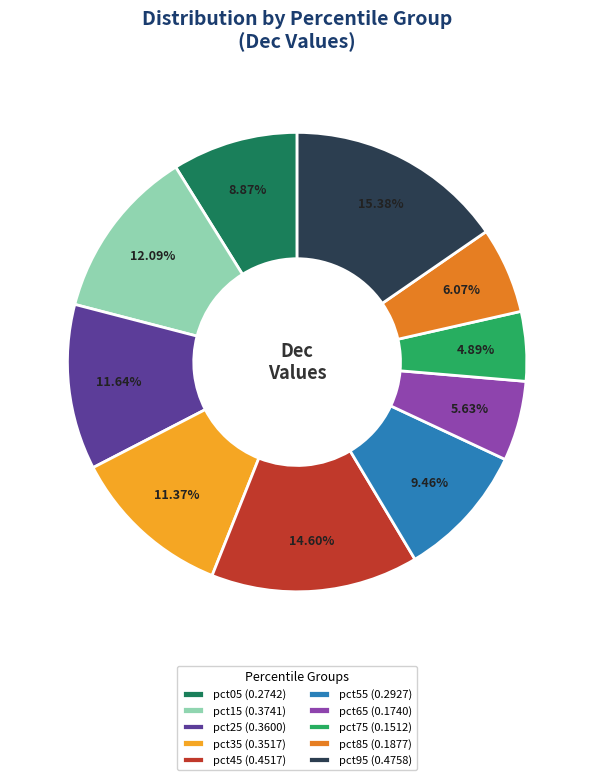

To the nearest percent, what is the difference between the pct35 and pct95 slice percentages?

4%